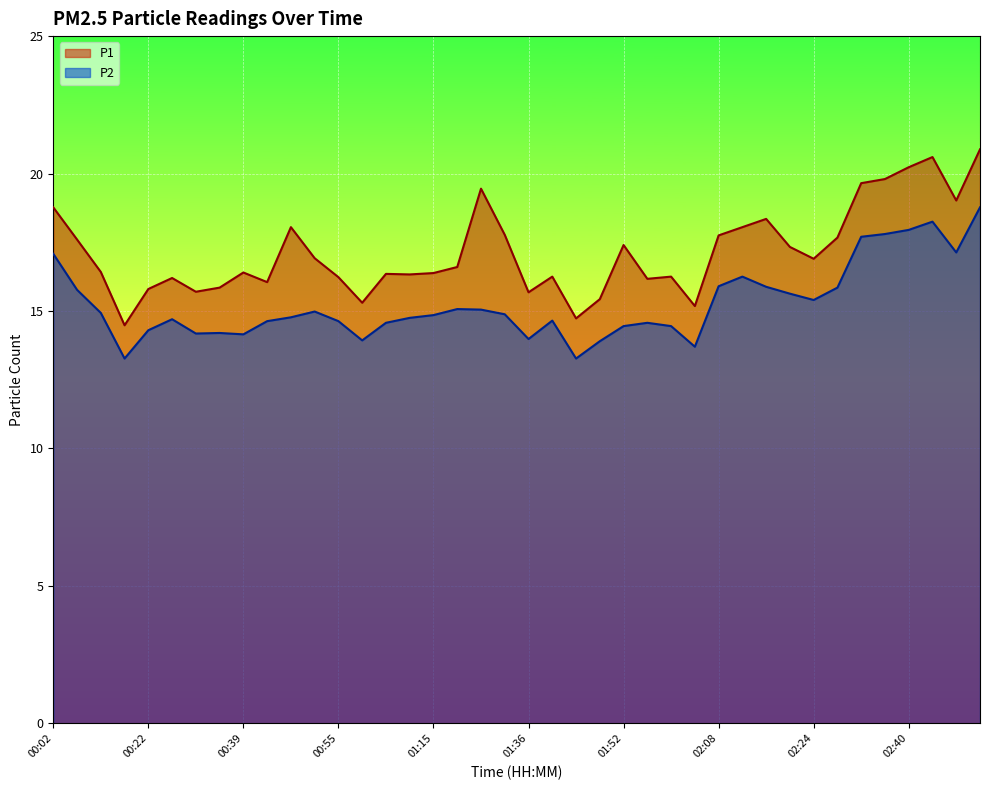

What is the spread (max minus min) of values at 00:55?

1.6